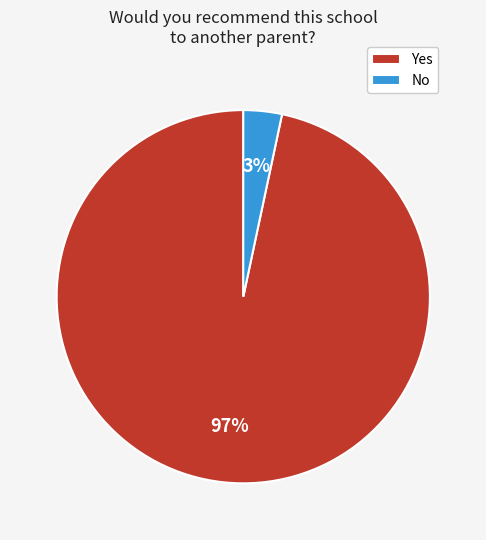

Count the number of slices in the pie.

2